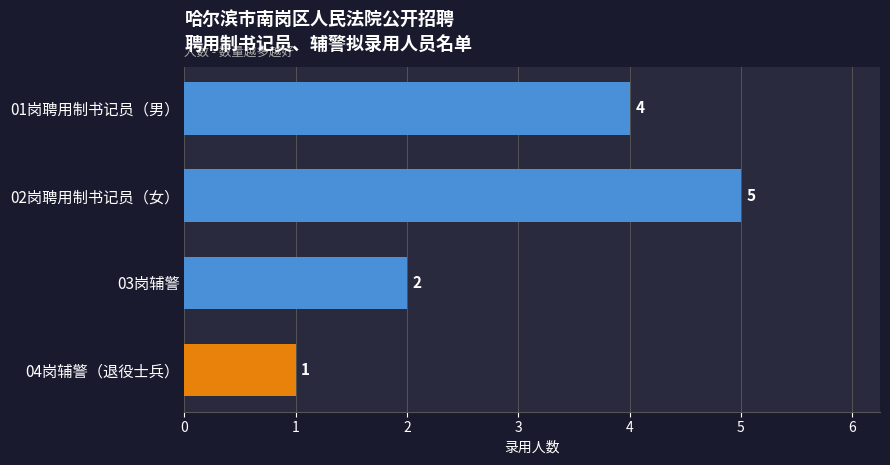

What is the label of the 2nd bar from the bottom?

03岗辅警